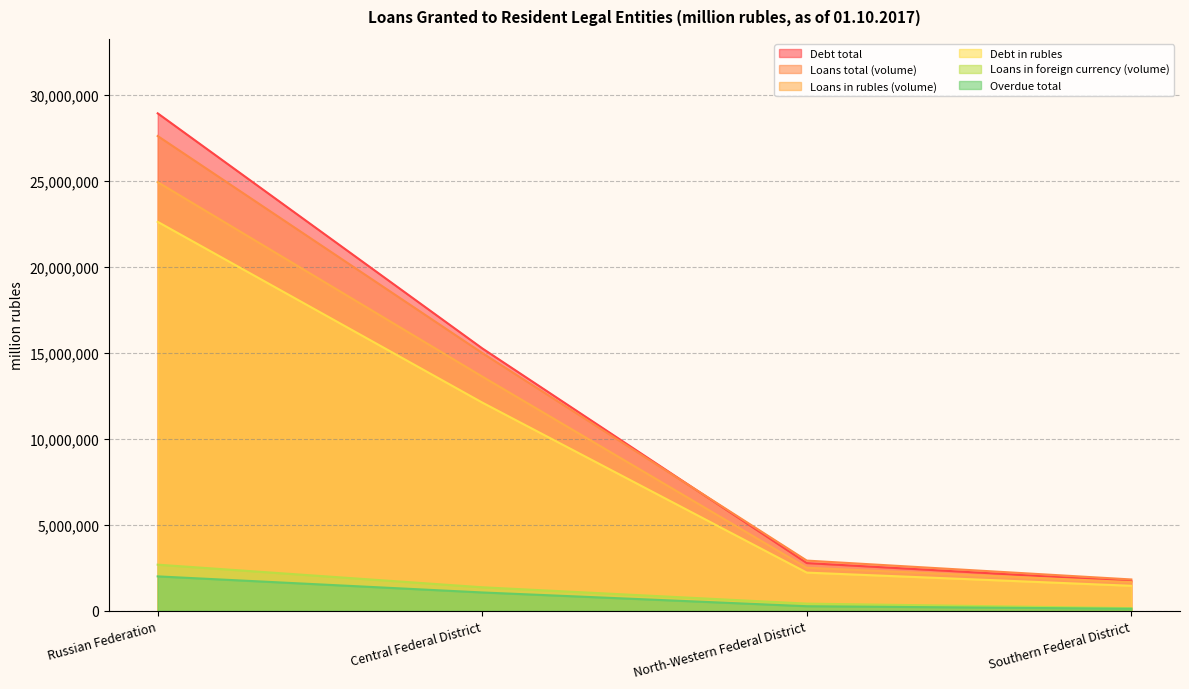

How many data points in Loans in foreign currency (volume) are less than 1369614?

2